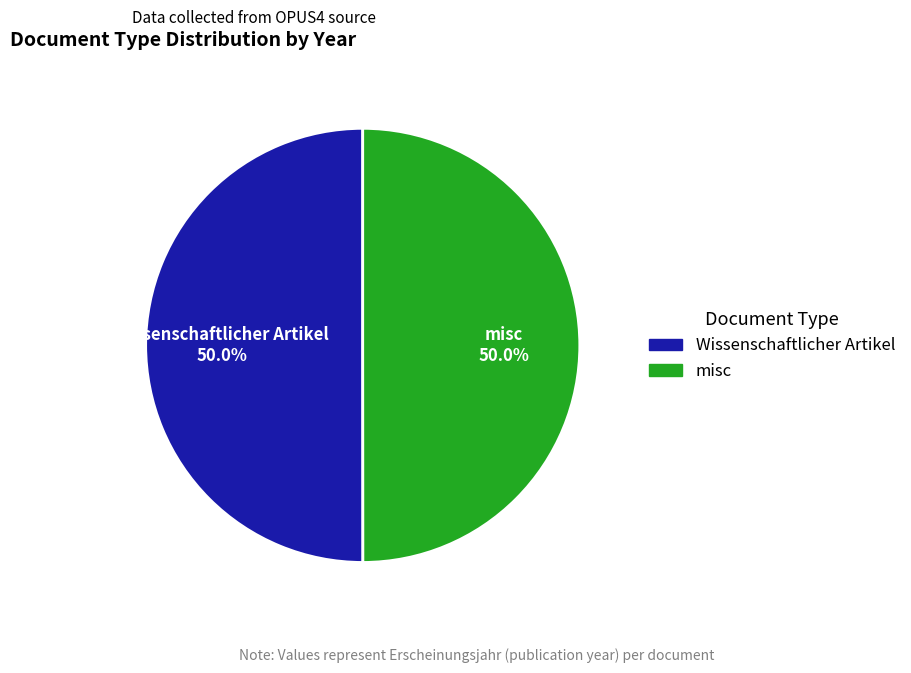

What percentage is the misc slice, to the nearest percent?

50%